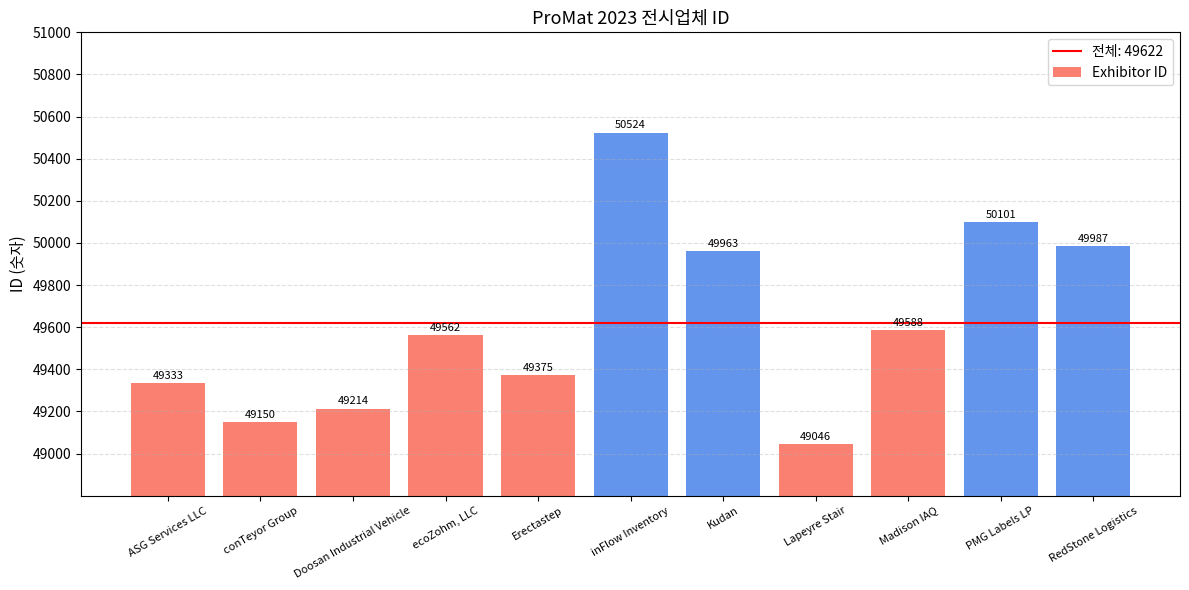

Where is the data nearest to the value 49785?

Kudan